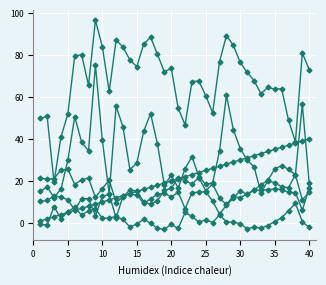

Count the number of data series in this chart.

6